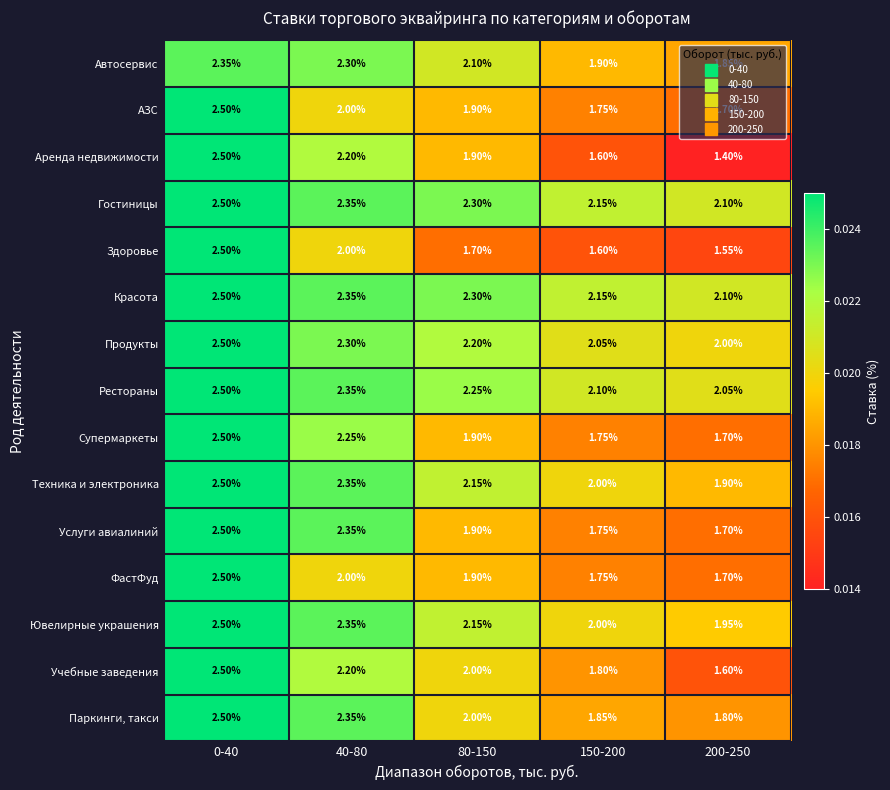

What is the total value across all series at 0-40?

37.4